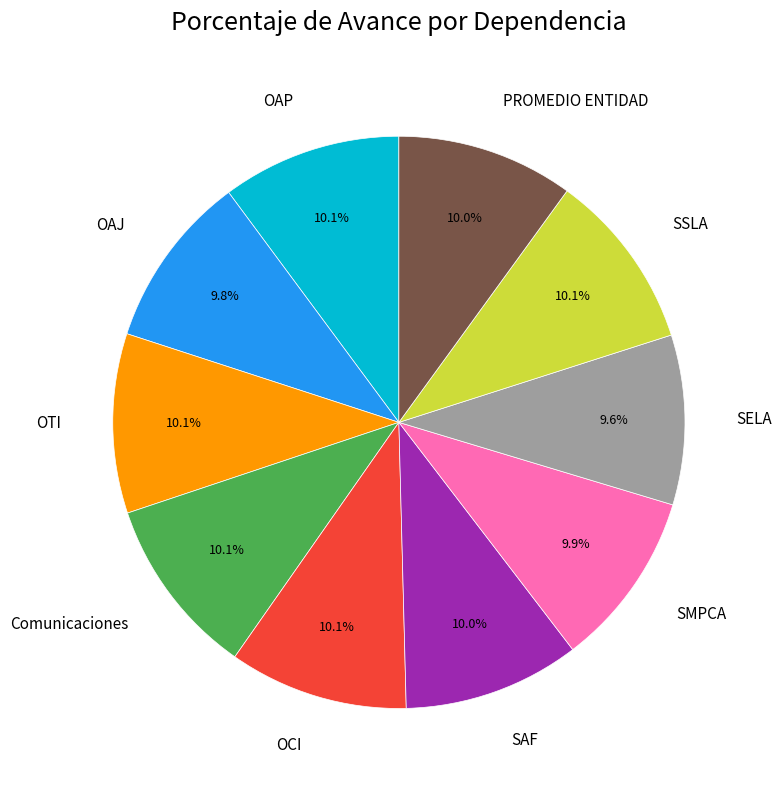

Count the number of slices in the pie.

10